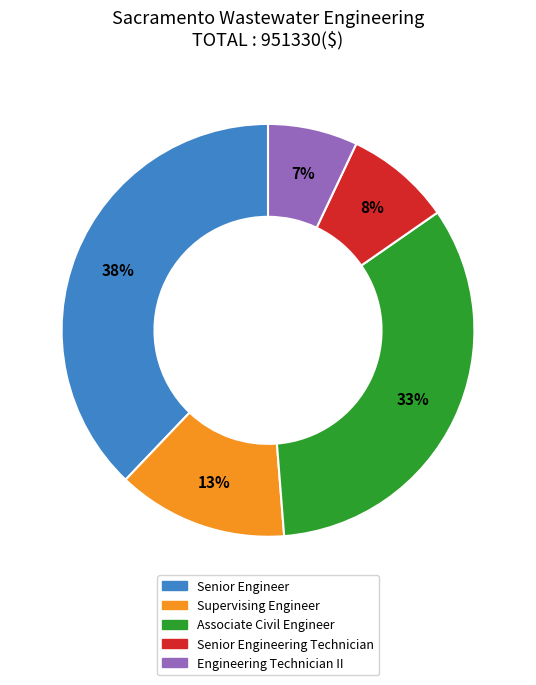

To the nearest percent, what is the combined percentage of Associate Civil Engineer and Engineering Technician II?

40%